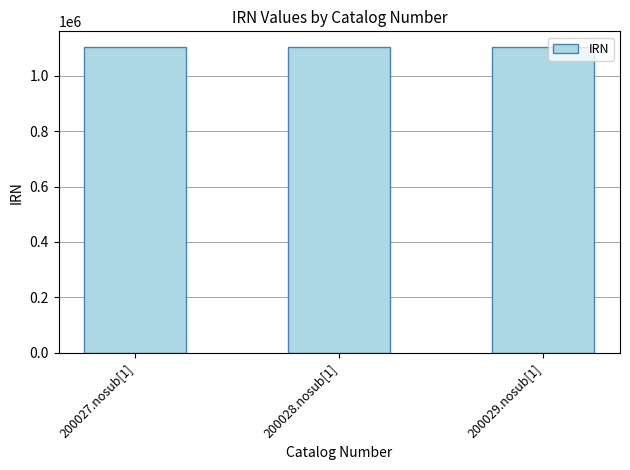

What value does the data have at 200027.nosub[1]?

1104307